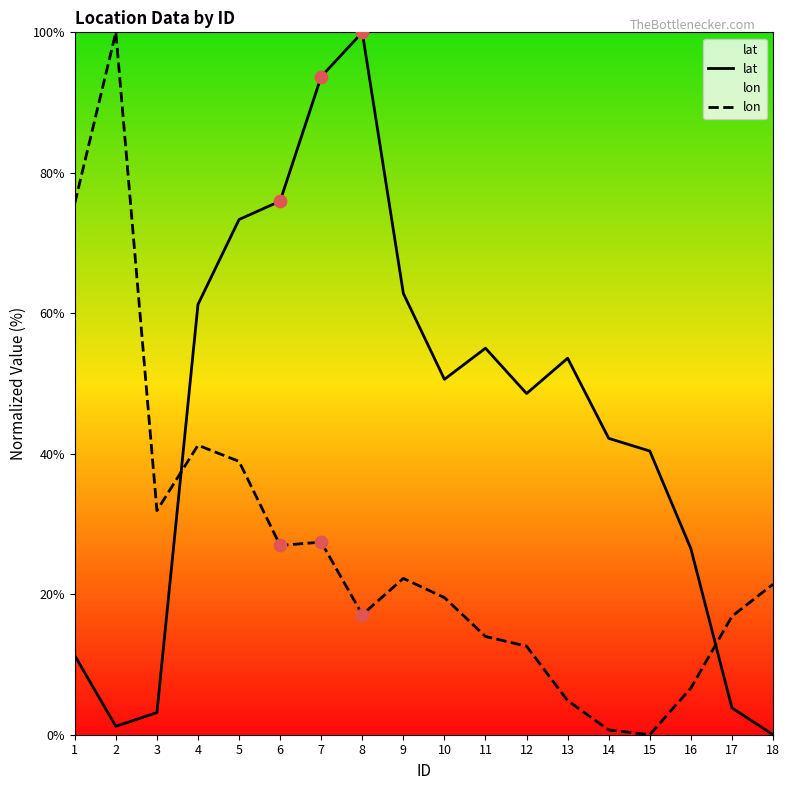

Which series has the largest Y range (max minus min)?

lat